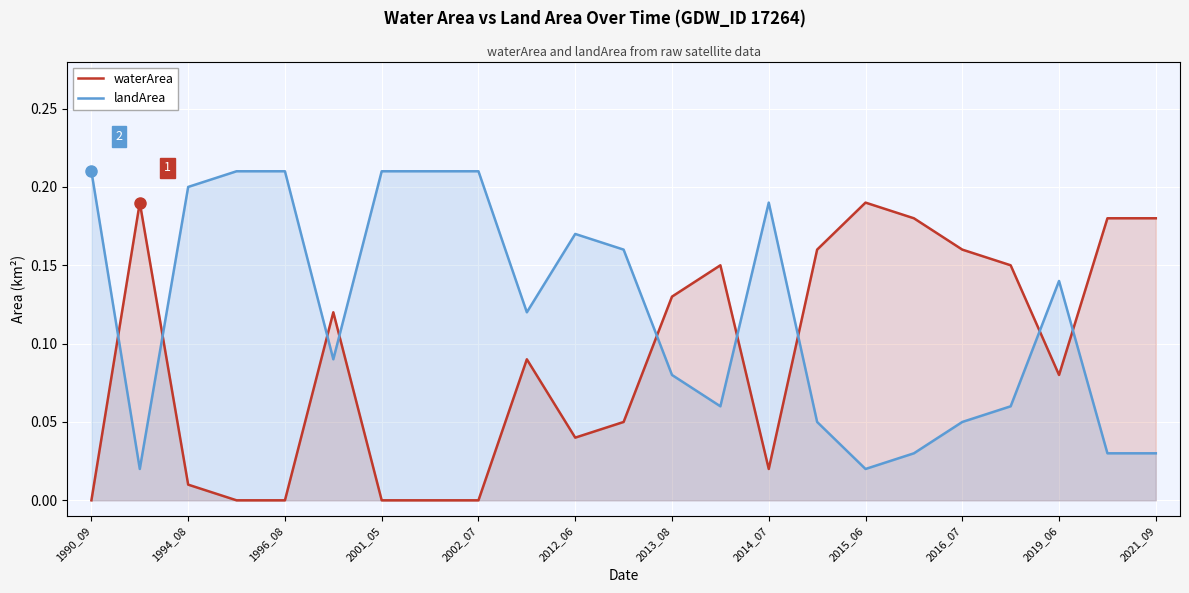

Rank the series by their maximum value, from lowest to highest.

waterArea, landArea